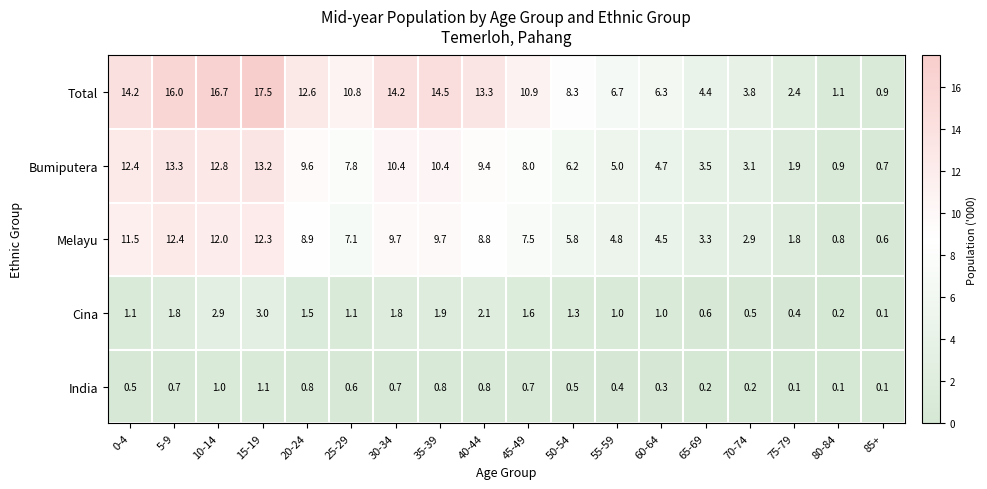

What is the smallest value displayed?

0.1